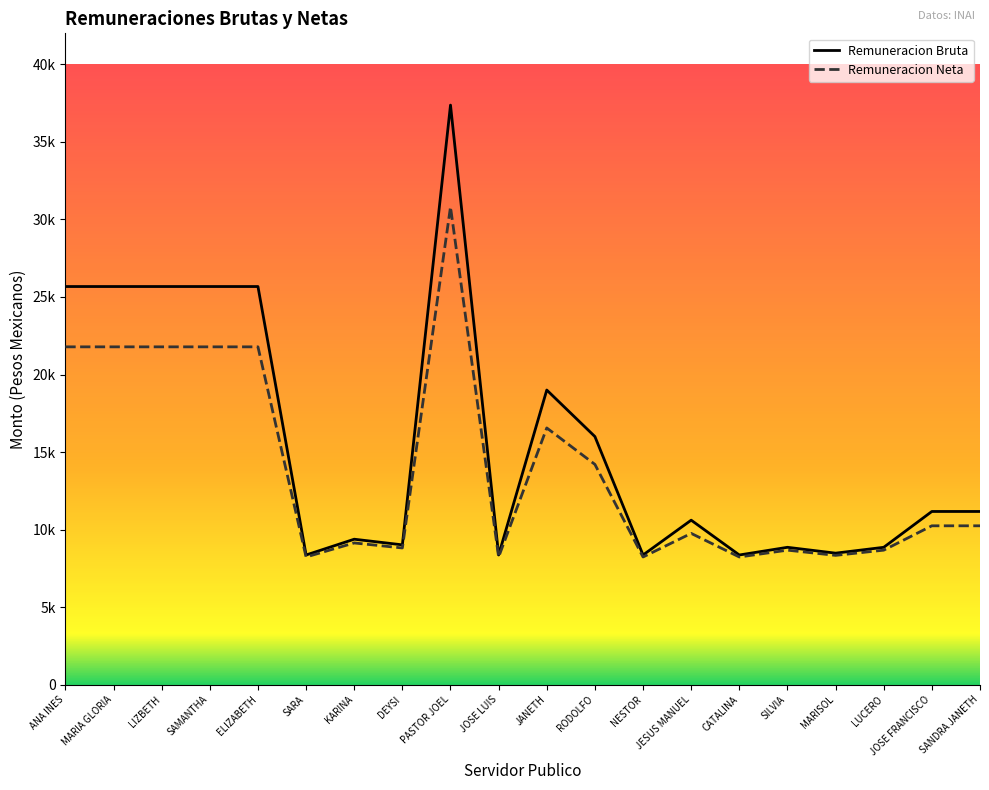

Does the chart display data point markers on the line(s)?

No